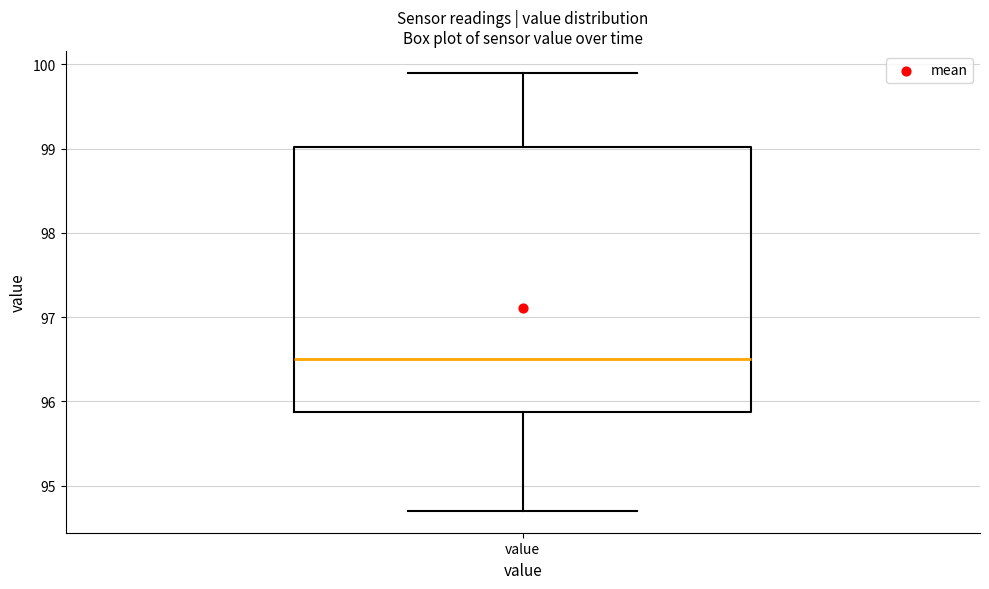

Transcribe this box plot: give where the median line is, the range the box spans, and where the two whiskers end, as read against the y-axis. The values are not printed on the chart, so give them approximately, as read against the axis.

median 96.5, box 95.9 to 99.0, whiskers 94.7 to 99.9